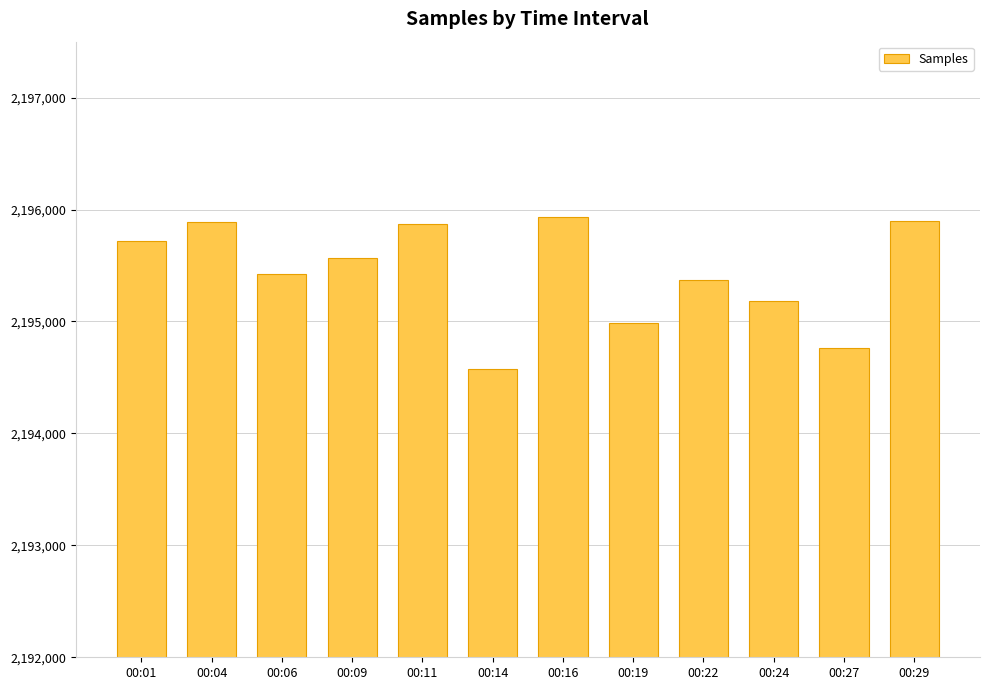

What is the difference between the maximum and minimum values?

1354